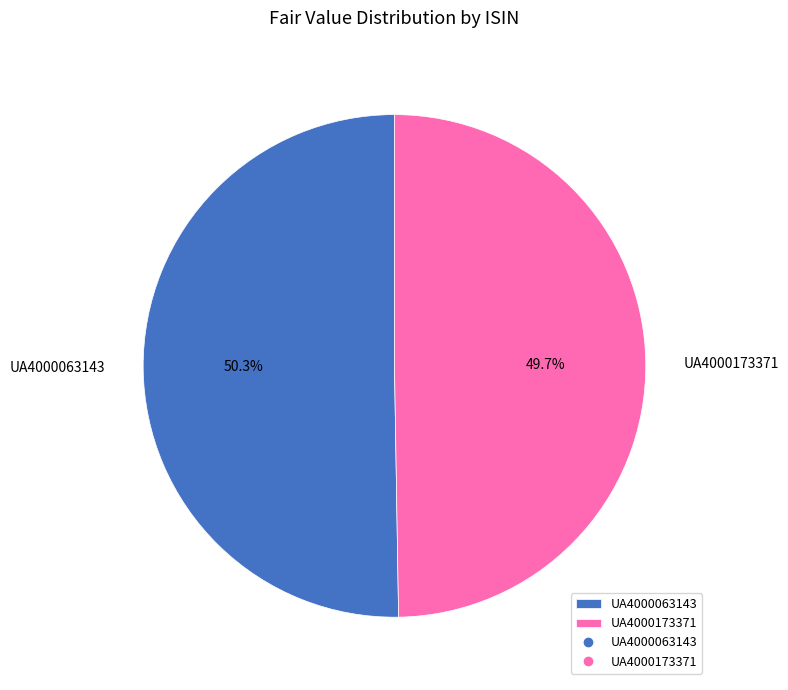

How many slices are in this pie chart?

2